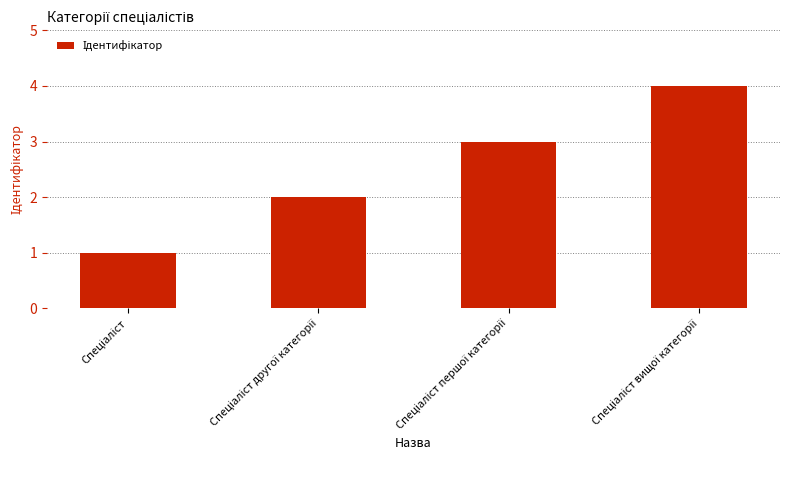

What is the greatest value displayed?

4